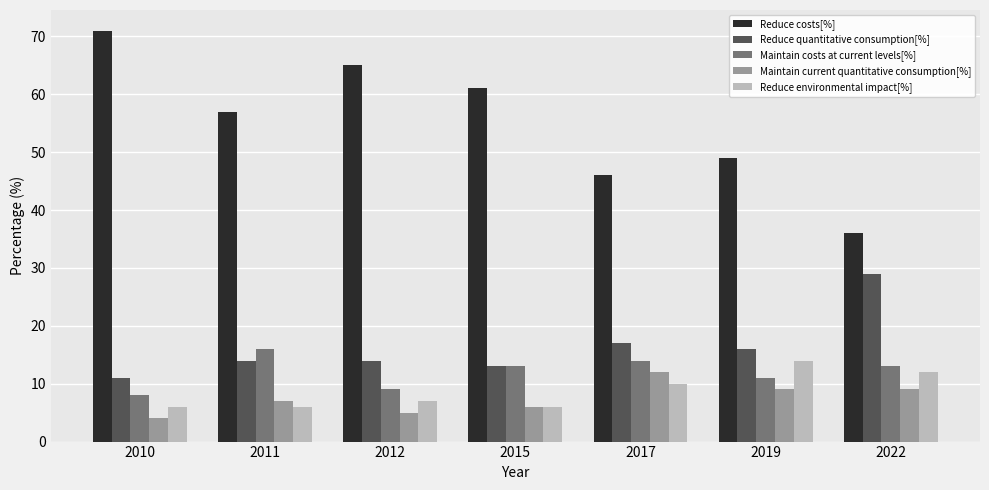

True or false: Reduce costs[%] has a value of 36 at 2022.

True